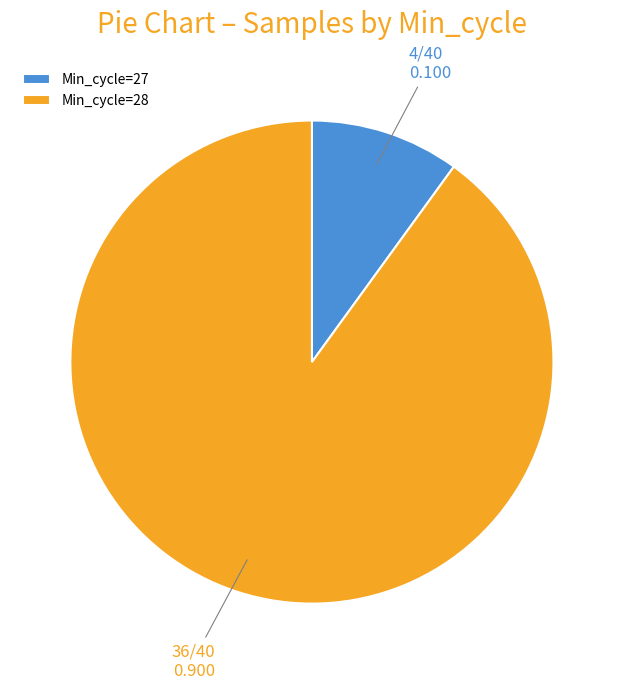

Which category accounts for the majority?

Min_cycle=28